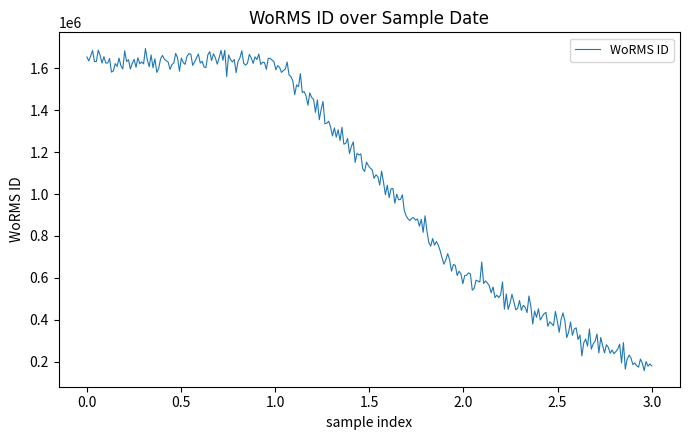

What is the difference between the maximum and minimum values?

1537527.1